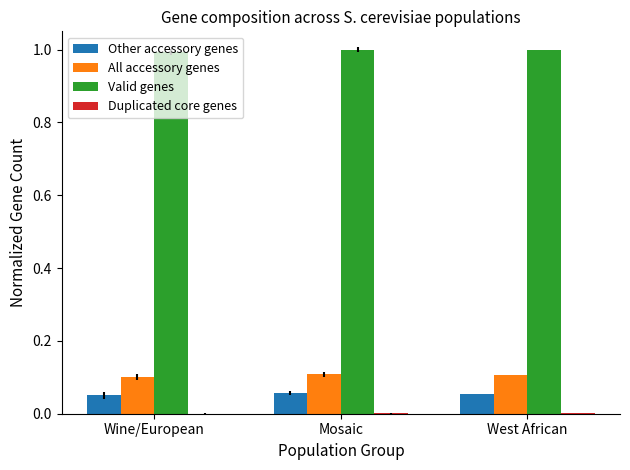

Is the value of Valid genes at West African greater than the value of All accessory genes at Wine/European?

Yes